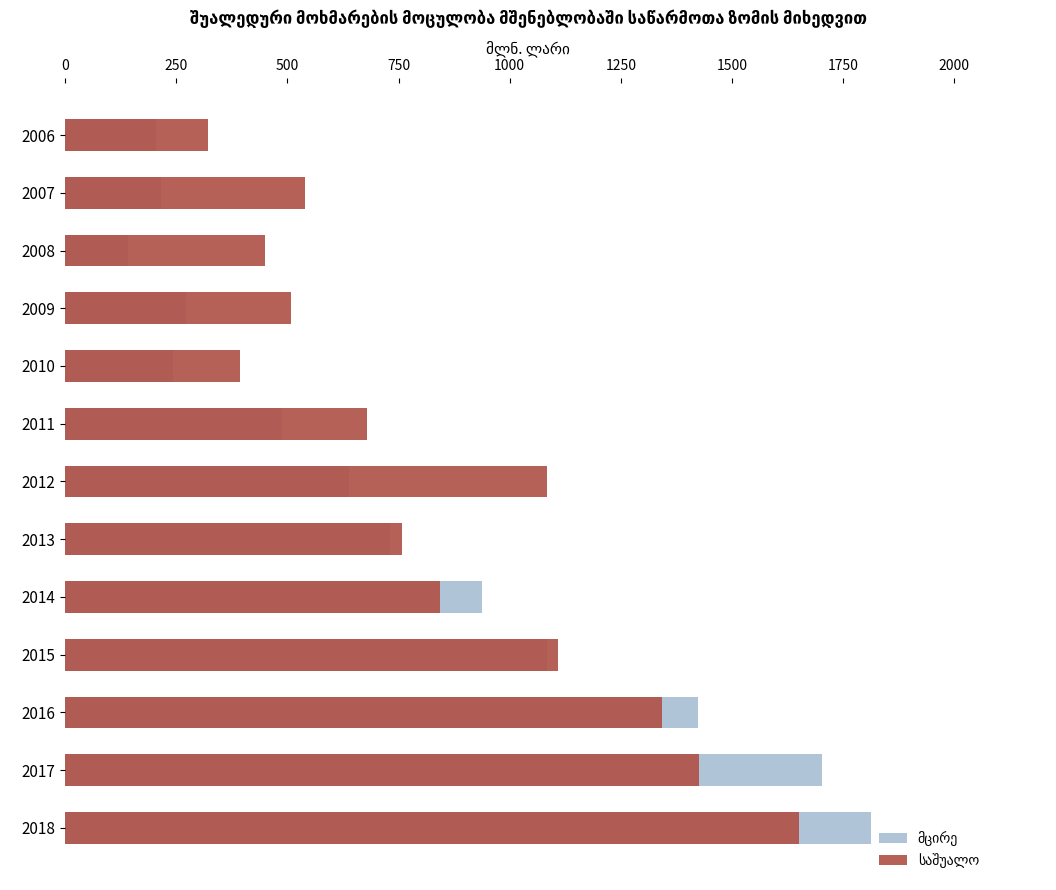

Reading left to right, what are all the values shown in this chart?

მცირე: 204.3	215.0	140.8	272.0	243.4	487.9	637.7	730.2	937.2	1084.1	1424.4	1702.2	1811.9
საშუალო: 320.7	539.8	449.0	508.8	393.5	678.6	1083.0	758.6	842.4	1109.4	1343.2	1426.0	1651.4